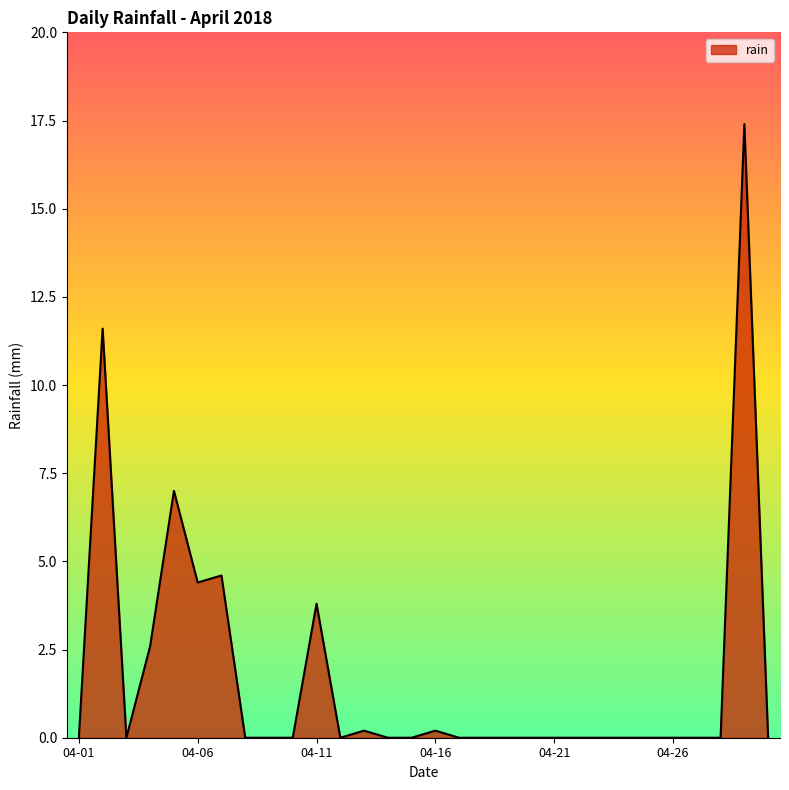

Reading right to left, what are all the values shown in this chart?

0.0	17.4	0.0	0.0	0.0	0.0	0.0	0.0	0.0	0.0	0.0	0.0	0.0	0.0	0.2	0.0	0.0	0.2	0.0	3.8	0.0	0.0	0.0	4.6	4.4	7.0	2.6	0.0	11.6	0.0